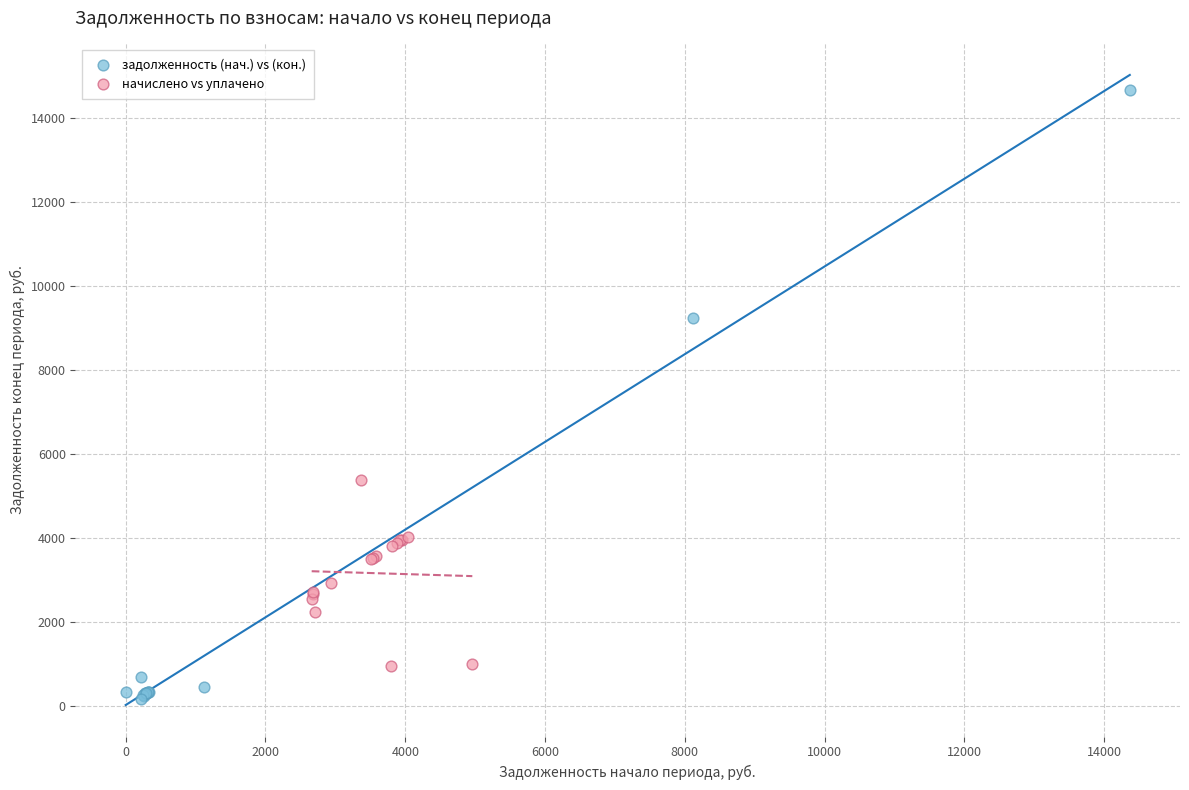

Which series has the widest spread of Y values?

задолженность (нач.) vs (кон.)